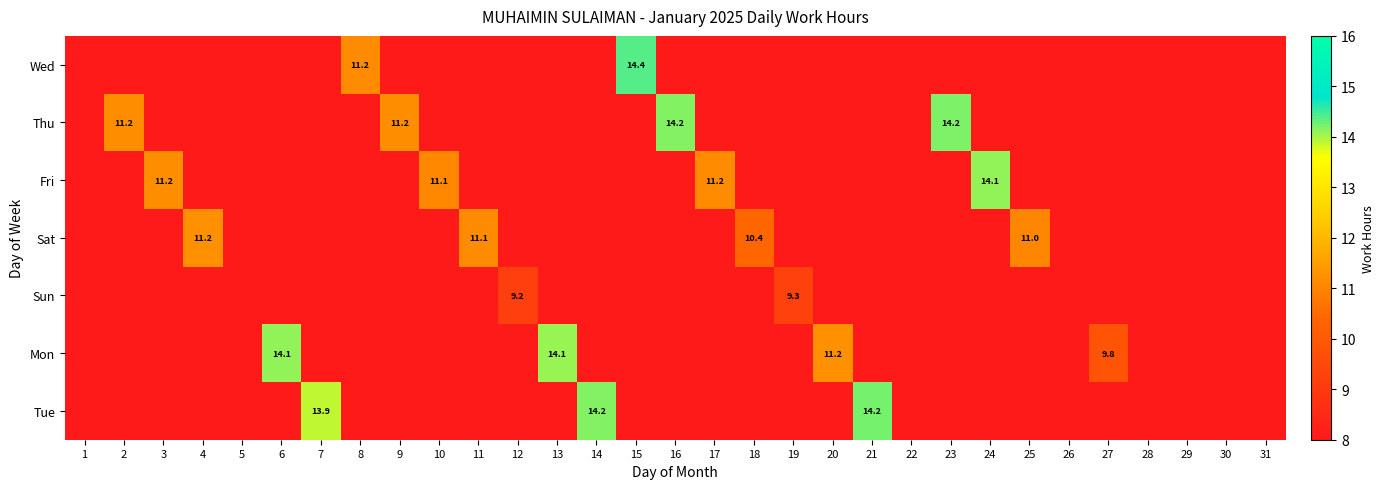

At 29, list the series in order from largest to smallest.

Wed, Thu, Fri, Sat, Sun, Mon, Tue